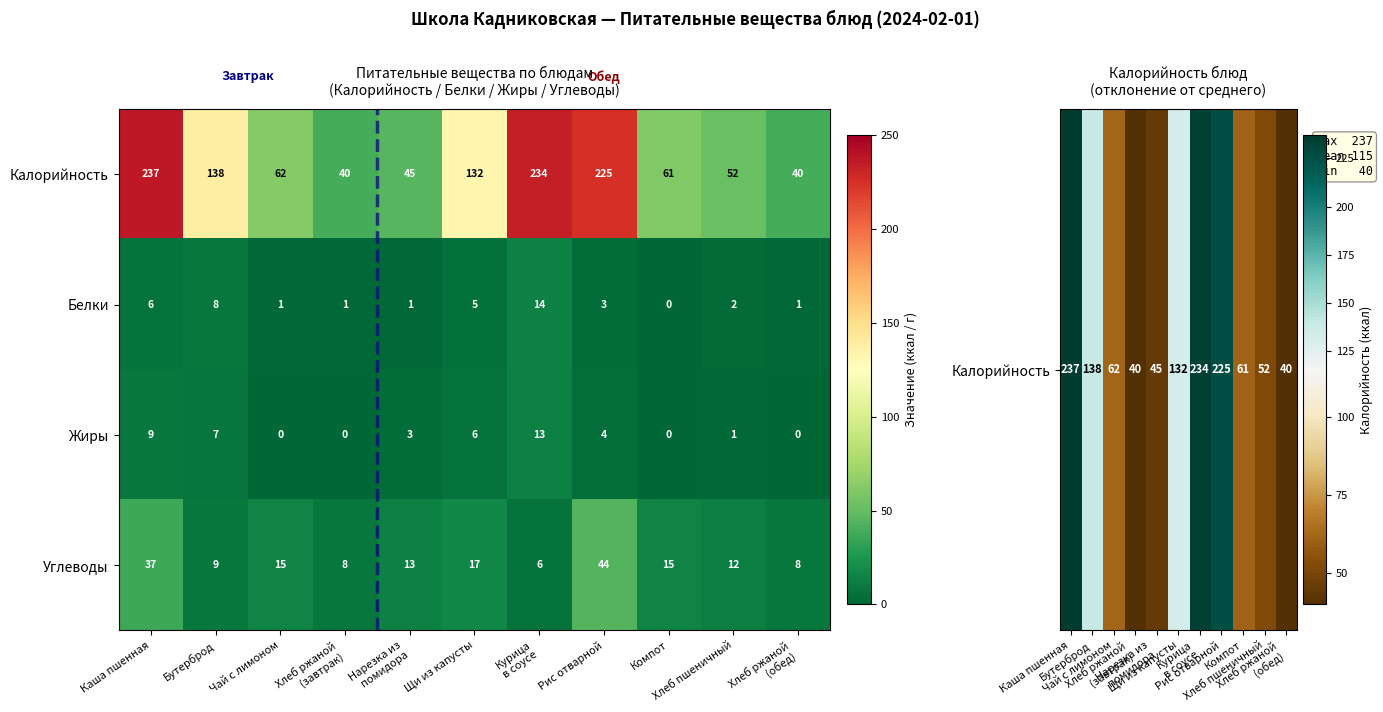

Where is Белки nearest to the value 7?

Каша пшенная